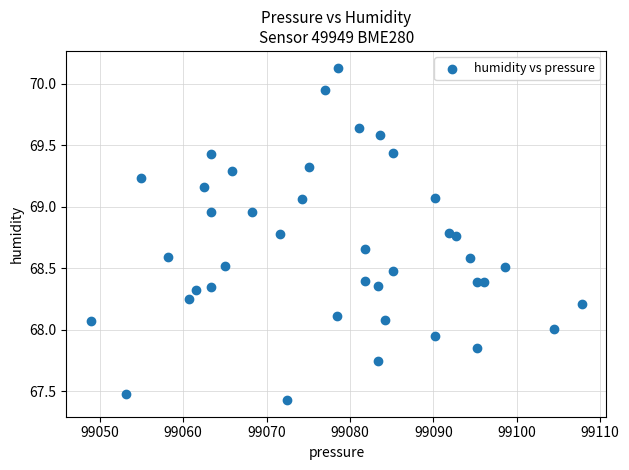

What is the range of Y values (max minus min)?

2.7